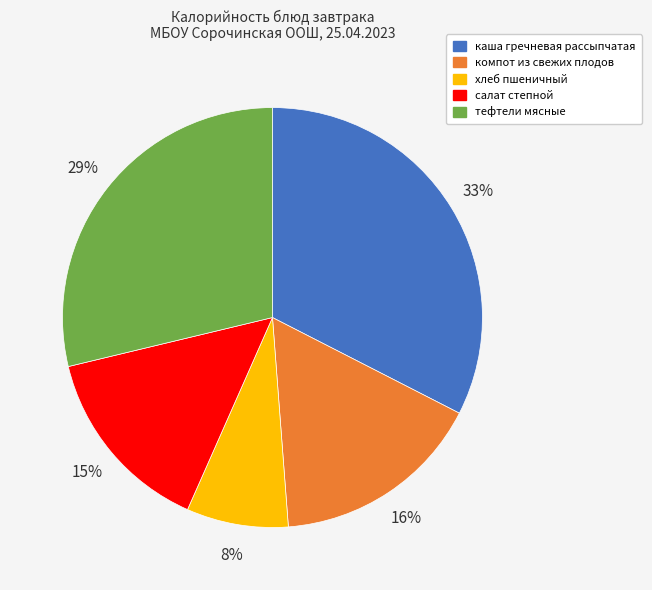

To the nearest percent, what is the difference between the каша гречневая рассыпчатая and хлеб пшеничный slice percentages?

25%